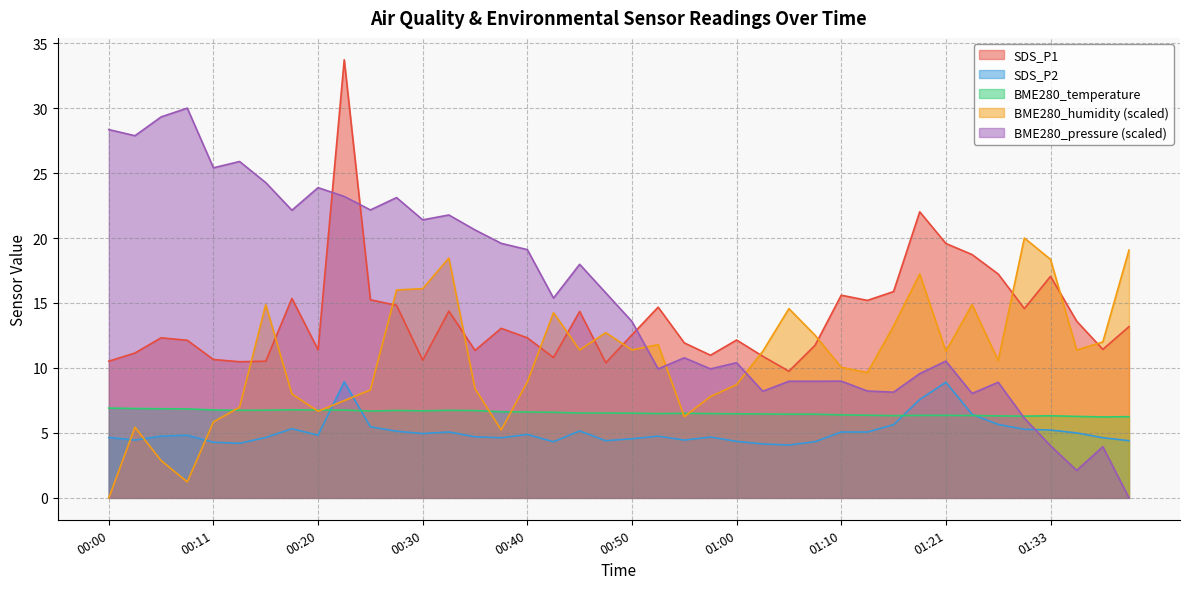

Rank the series by their maximum value, from lowest to highest.

BME280_temperature, SDS_P2, BME280_humidity (scaled), BME280_pressure (scaled), SDS_P1